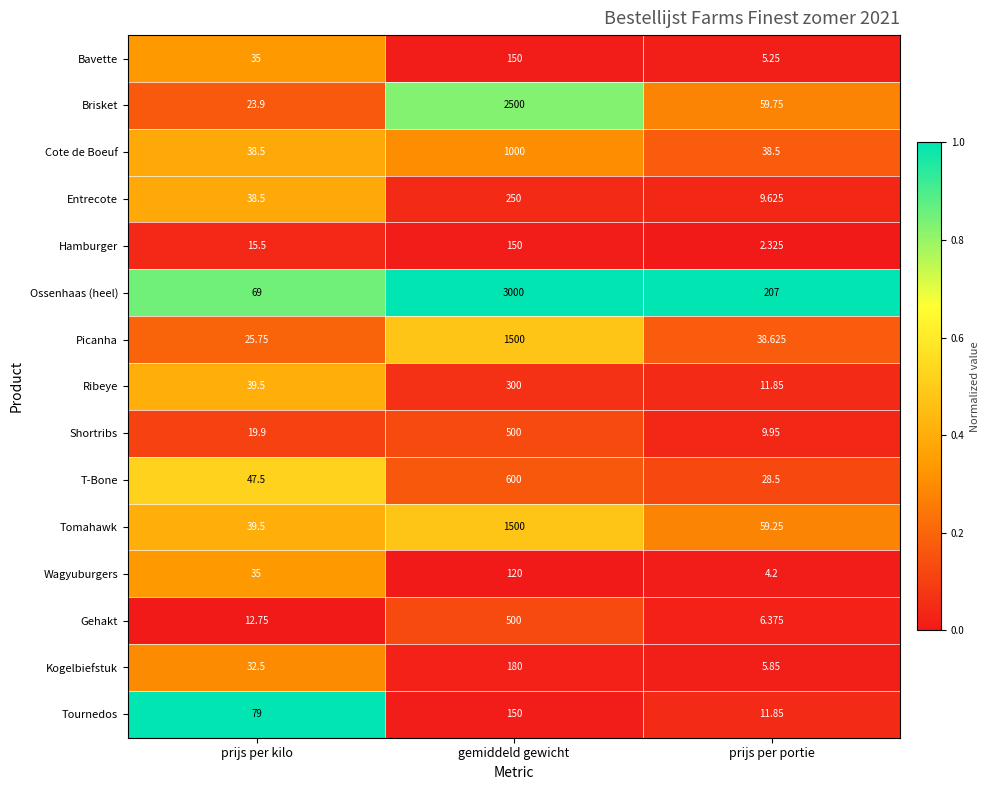

Which series has the largest range (max minus min)?

Ossenhaas (heel)